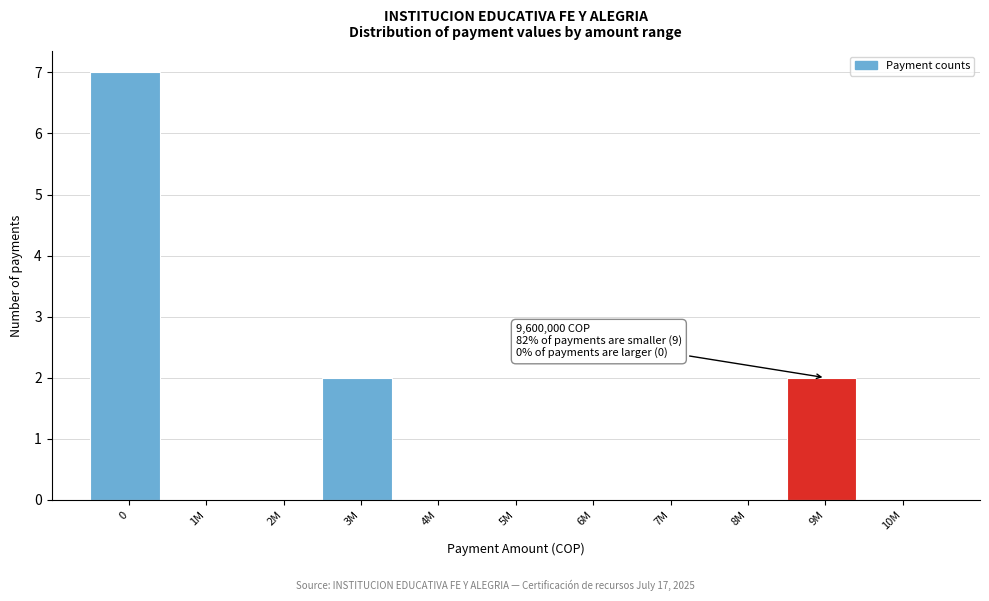

Reading left to right, list all the values displayed in this chart.

0=7	1M=0	2M=0	3M=2	4M=0	5M=0	6M=0	7M=0	8M=0	9M=2	10M=0